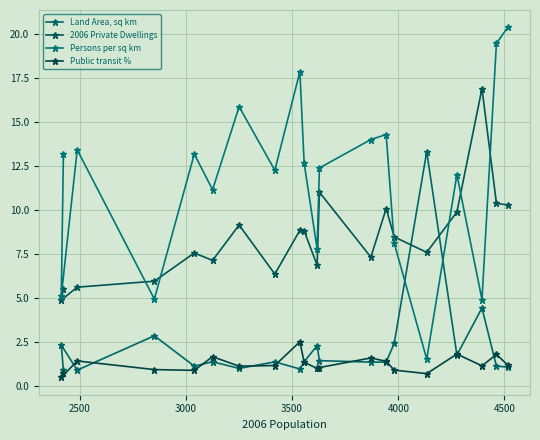

How many series are shown in this chart?

4